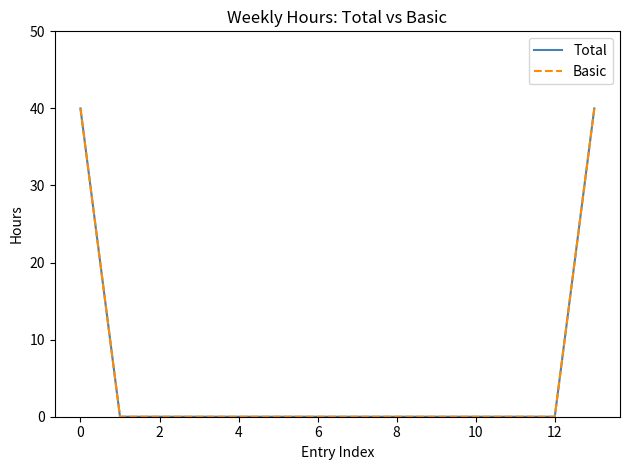

True or false: Basic and Total cross at least once.

False